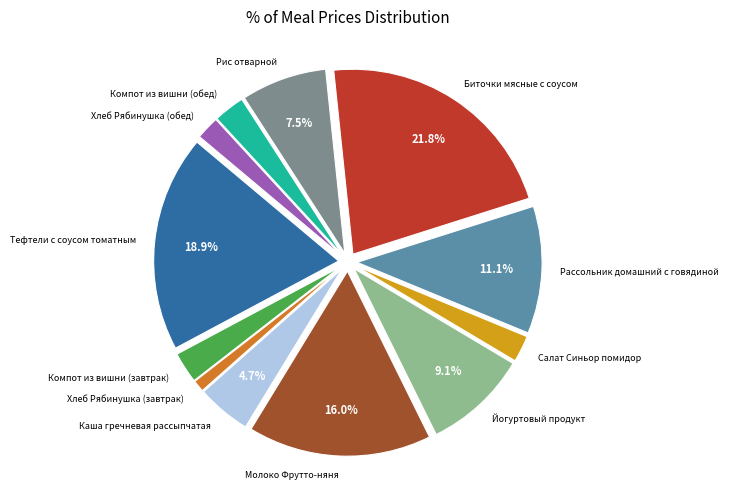

Count the number of slices in the pie.

12